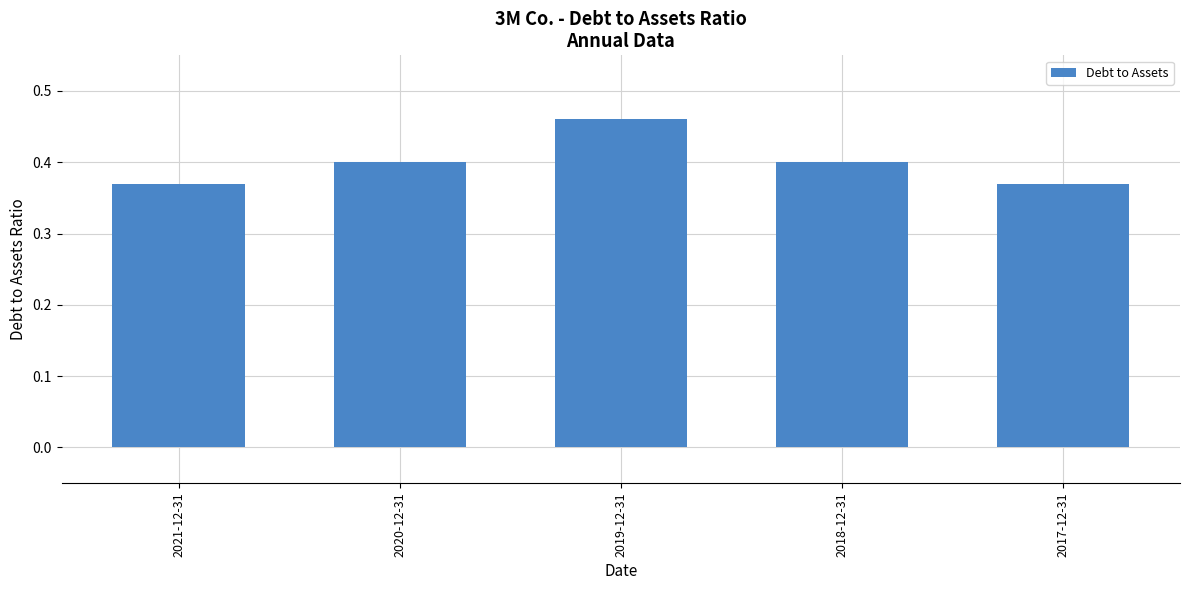

Count the values in the range 0 to 1.

5